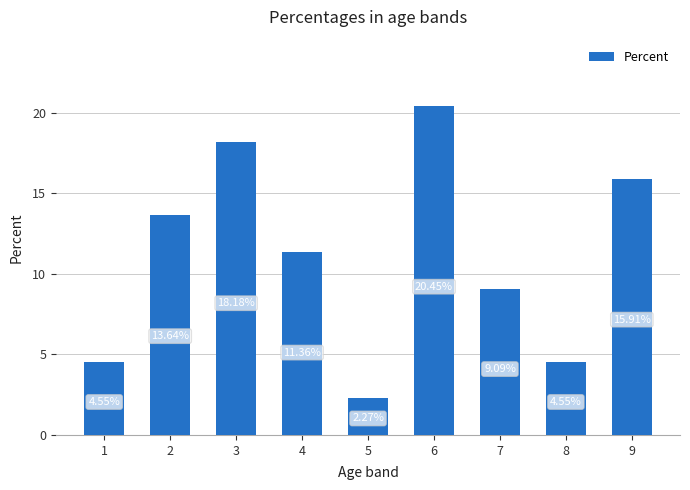

Are the bars grouped side by side (vs. stacked)?

No